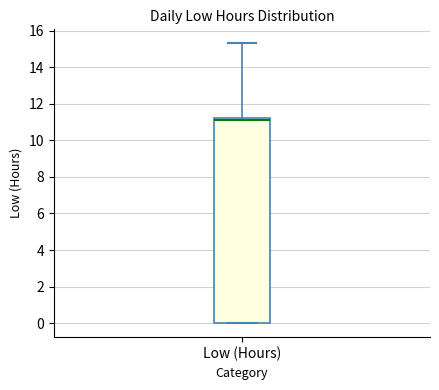

Read this box plot against the y-axis: the position of the median line, the range covered by the box, and the ends of both whiskers. The values are not printed on the chart, so give them approximately, as read against the axis.

median 11.2 (just below the box's upper edge), box 0.0 to 11.2, whiskers 0.0 to 15.4